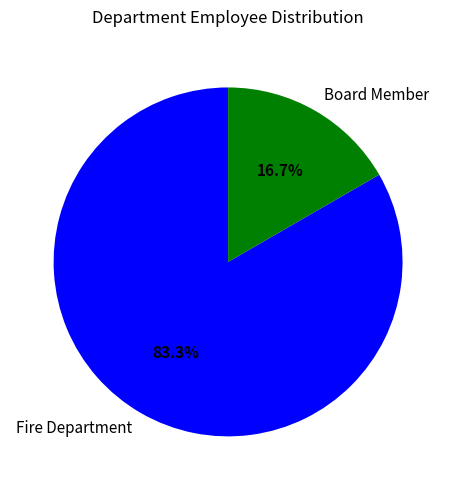

Combined, do Fire Department and Board Member account for over 50%?

Yes